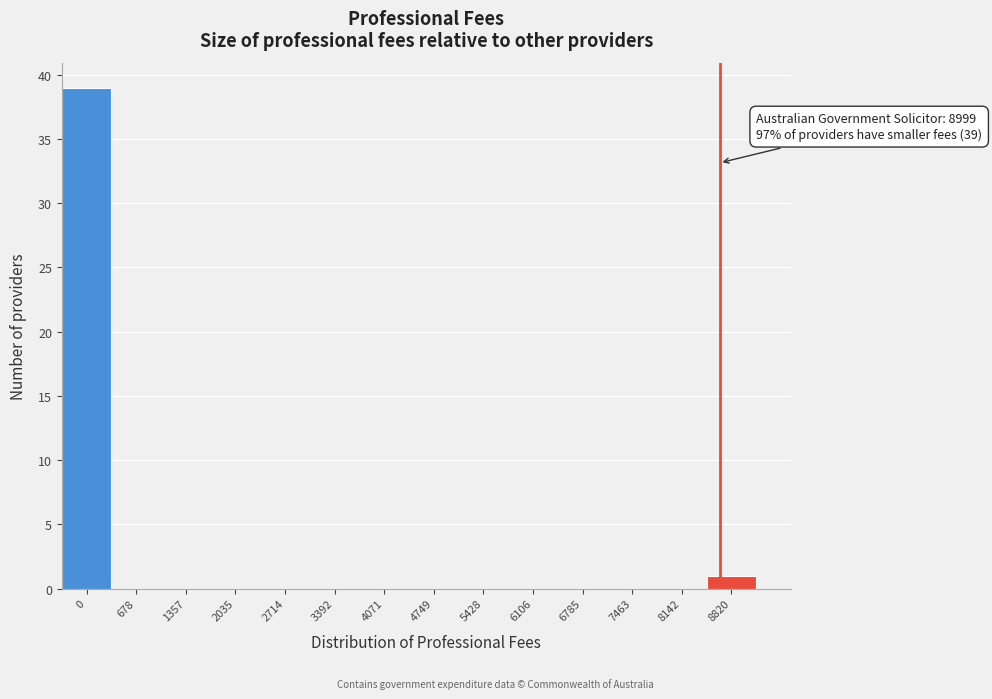

Reading left to right, extract all data points from this chart.

0=39	678=0	1357=0	2035=0	2714=0	3392=0	4071=0	4749=0	5428=0	6106=0	6785=0	7463=0	8142=0	8820=1